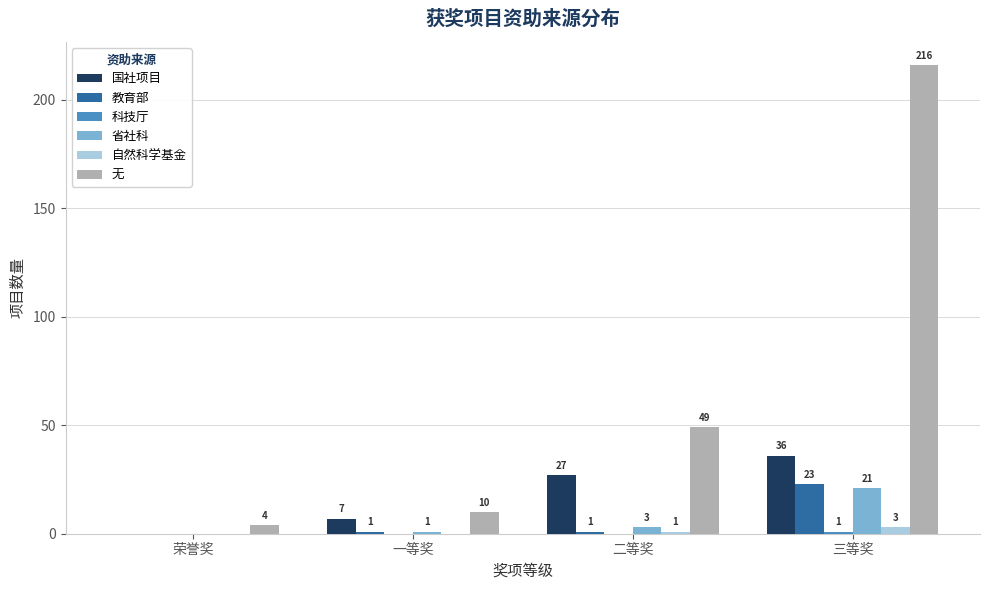

What is the average value of the 省社科 series?

6